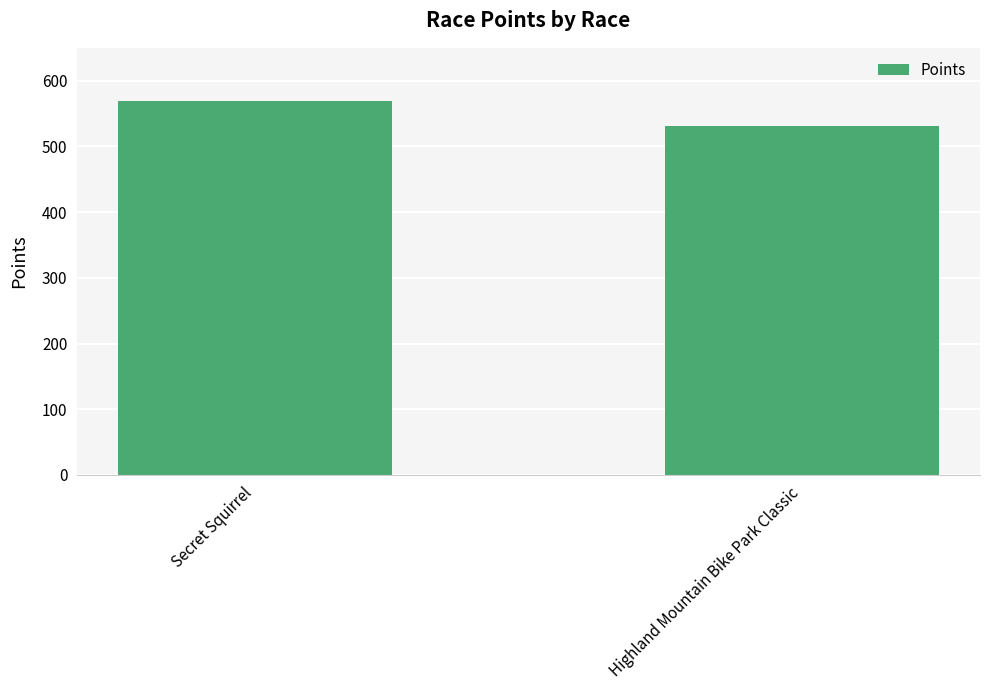

What is the change in value from Secret Squirrel to Highland Mountain Bike Park Classic?

-37.5